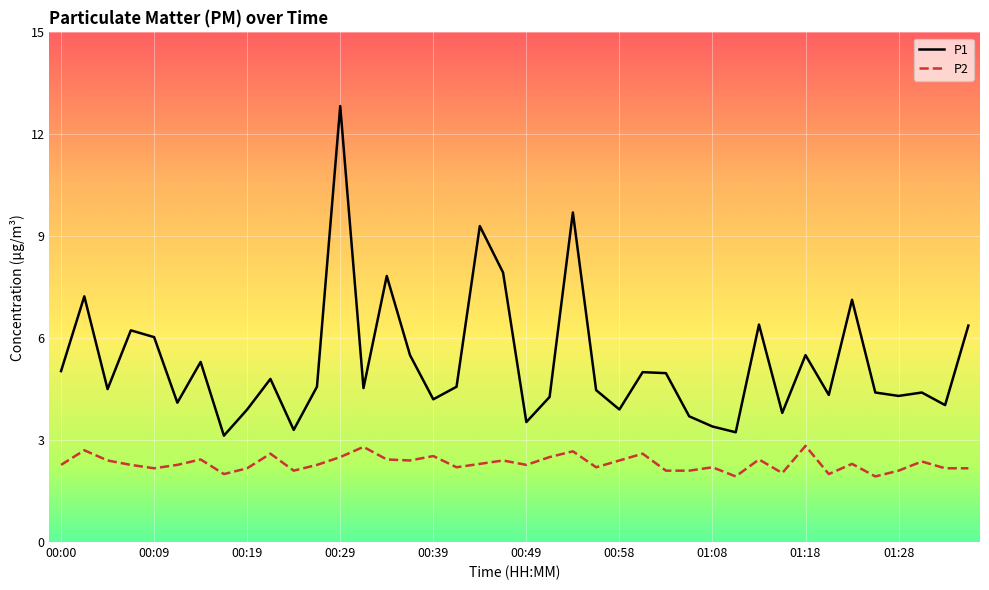

True or false: P2 and P1 cross at least once.

False